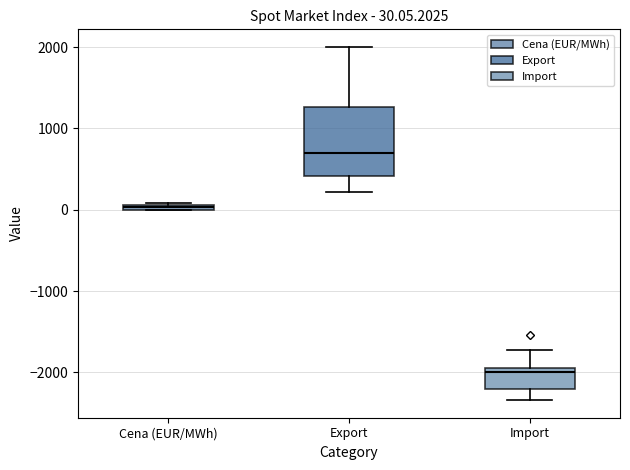

Which box has the highest median line?

Export